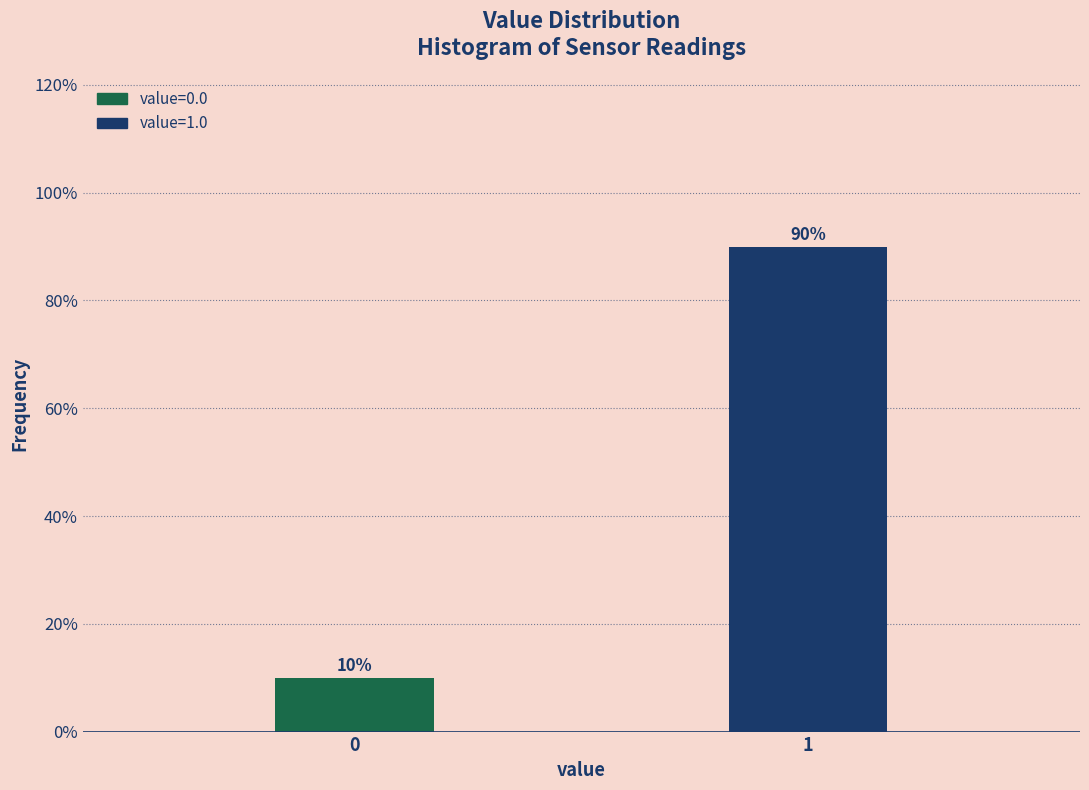

Does the chart contain any negative values?

No